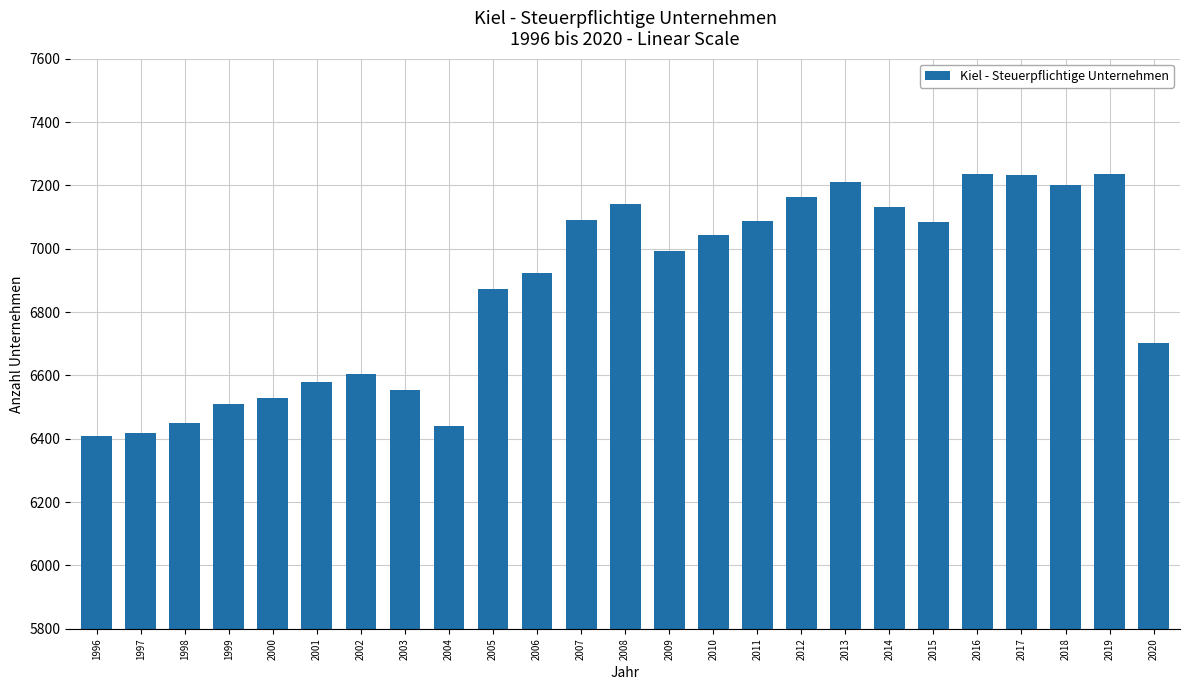

At which label is the value closest to 6822?

2005